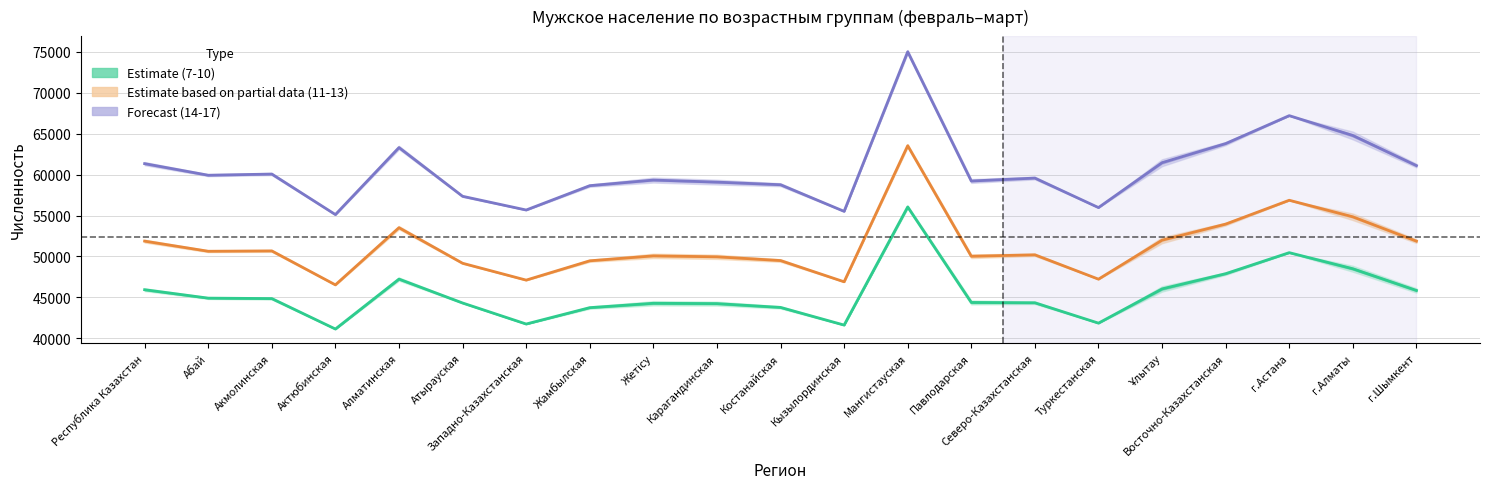

Which category has the highest value across all series?

Мангистауская